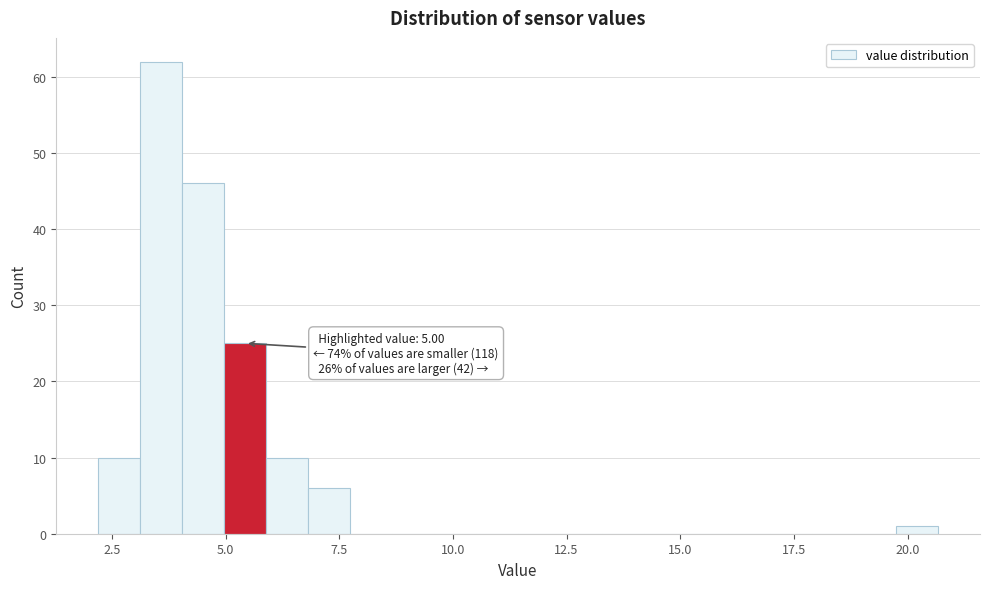

Around what value on the x-axis is the tallest bar? Give the approximate position of its centre, as read against the axis.

3.5